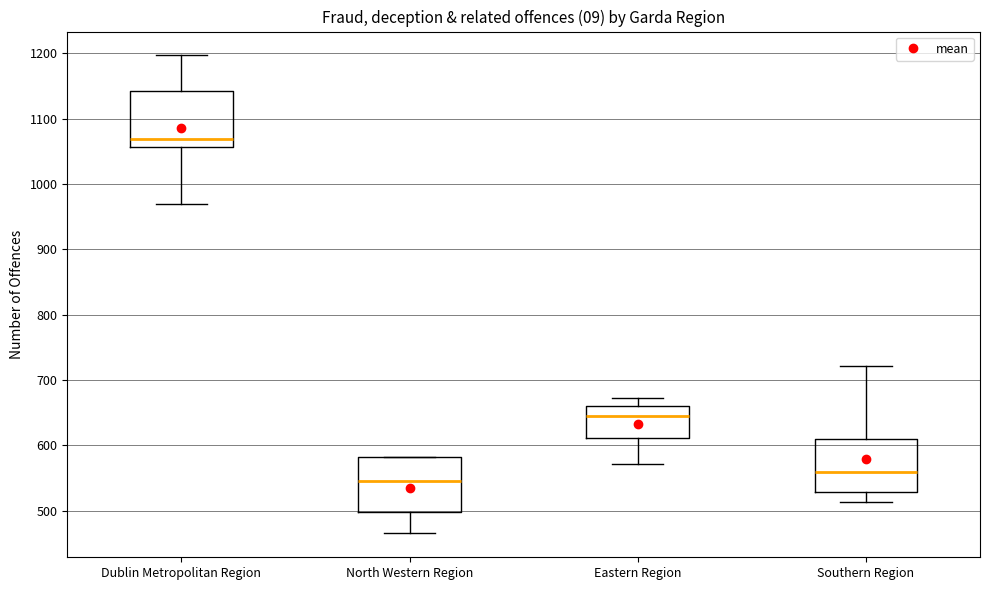

Which box has the highest median line?

Dublin Metropolitan Region